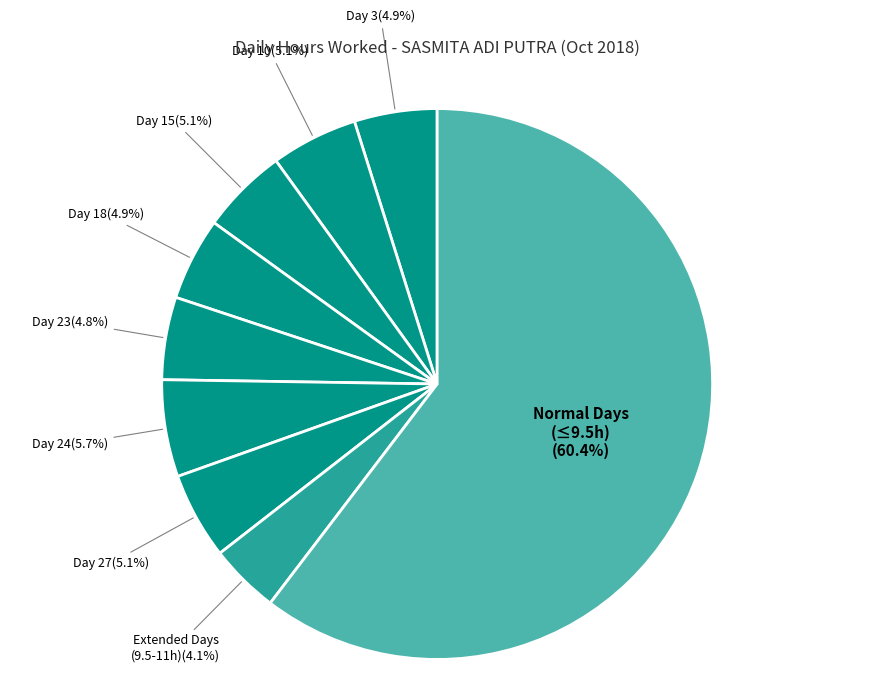

How many segments does this pie chart have?

9